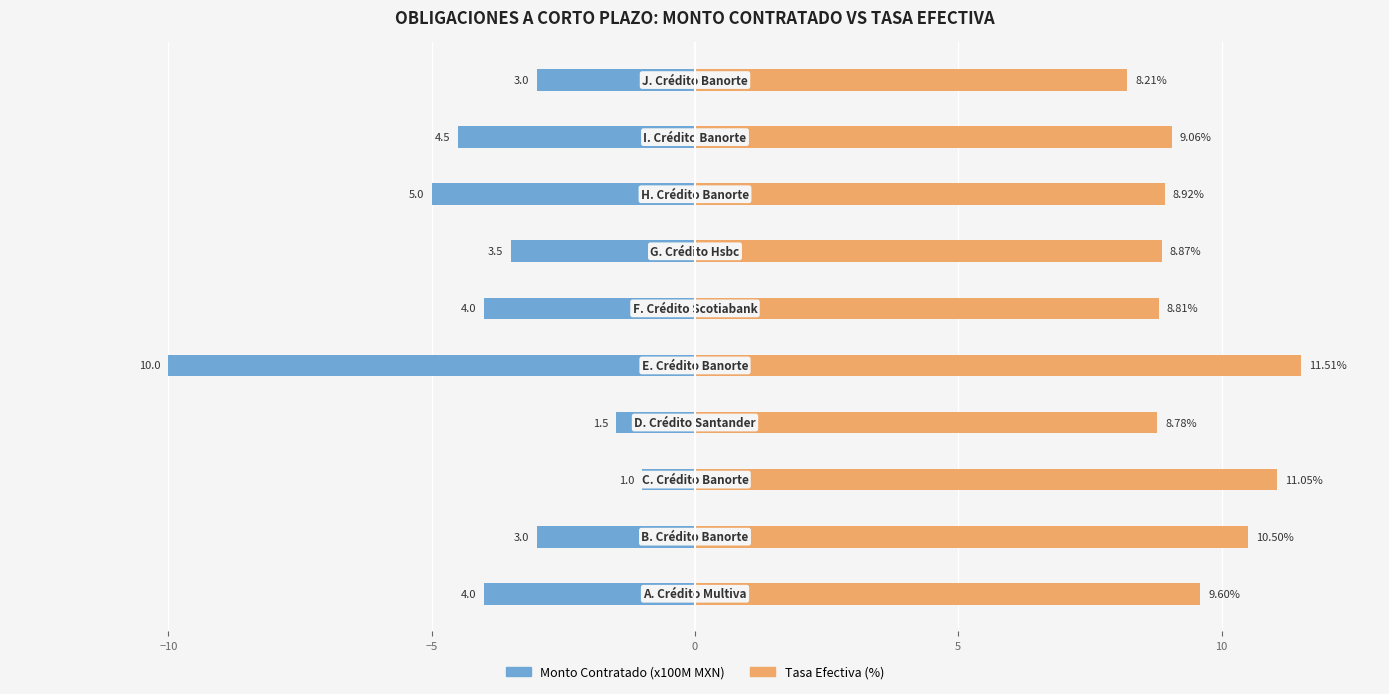

How many bars are there in total?

20